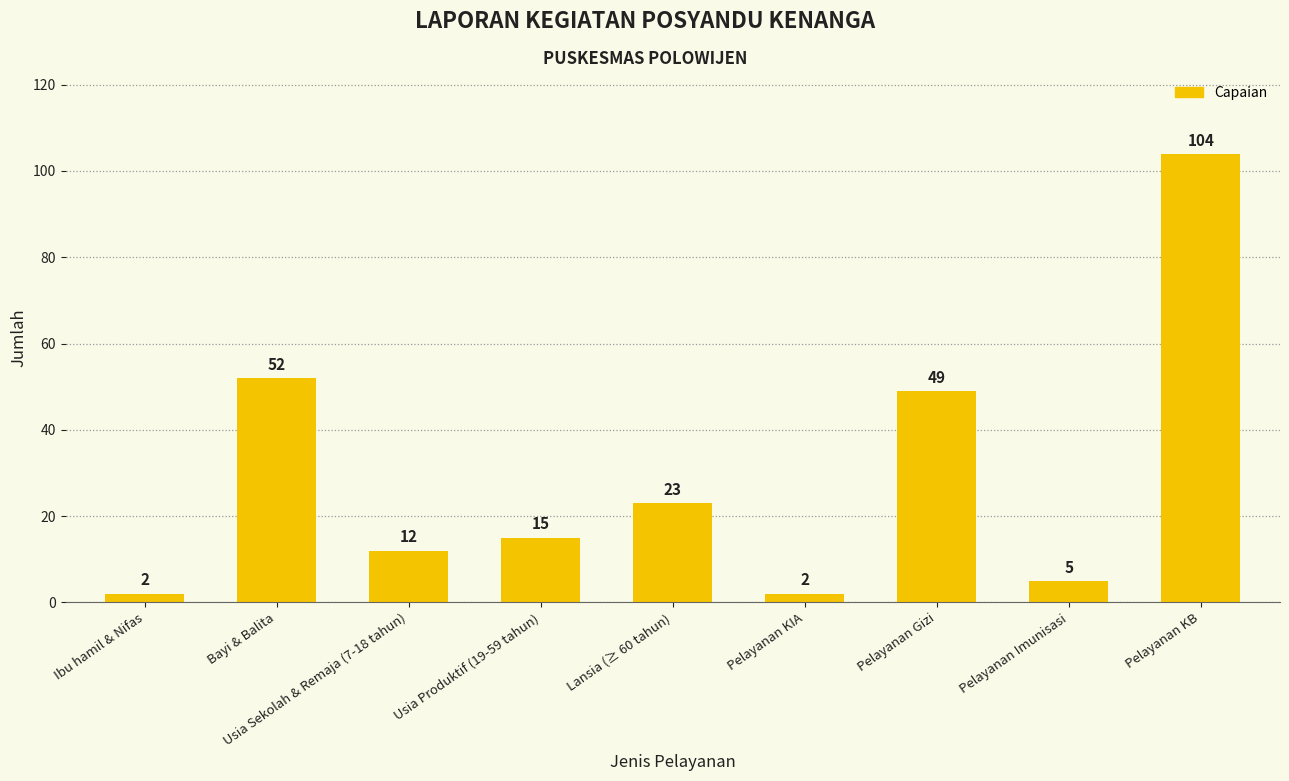

Does the chart contain any negative values?

No